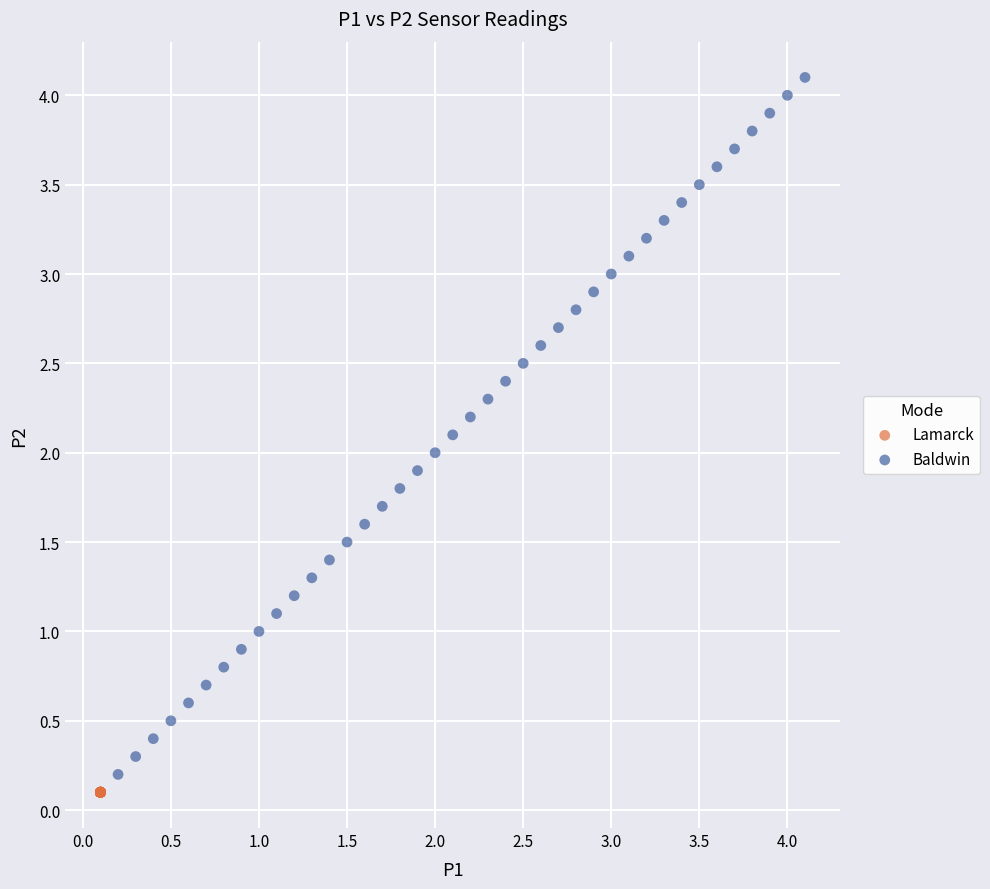

Which series reaches the maximum Y coordinate?

Baldwin